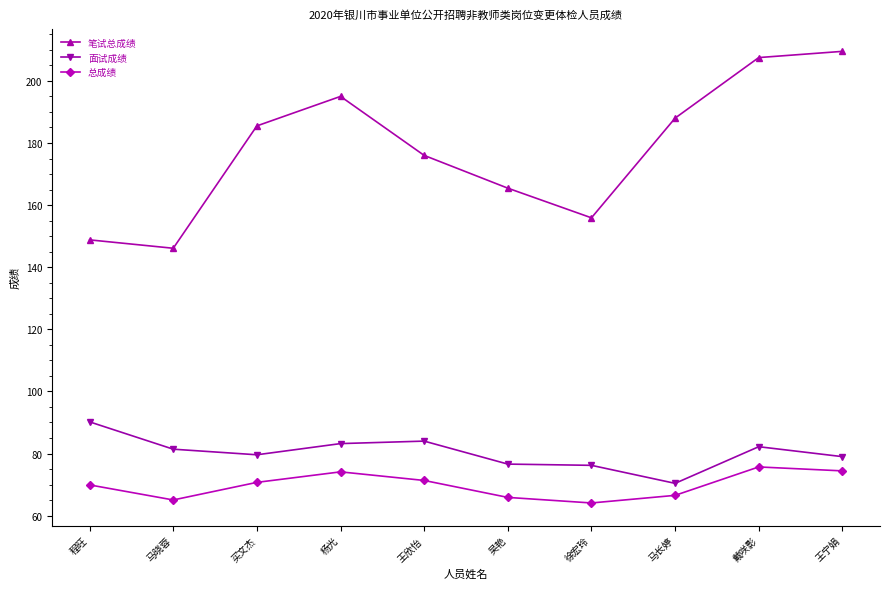

How many lines are shown in the chart?

3